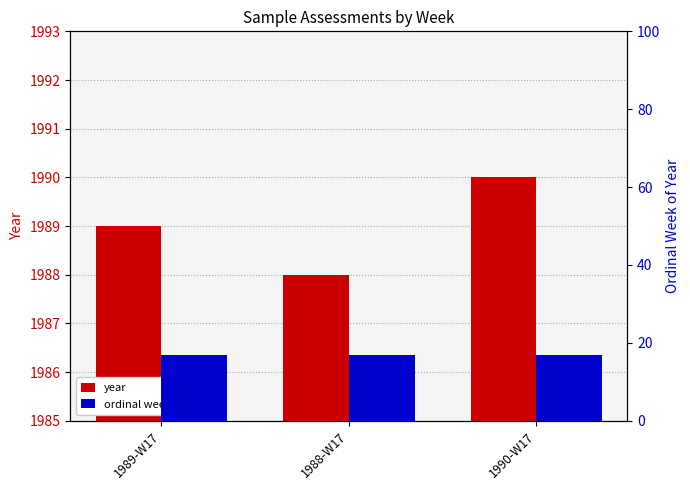

Reading right to left, what are all the values shown in this chart?

year: 1990	1988	1989
ordinal week of year: 17	17	17